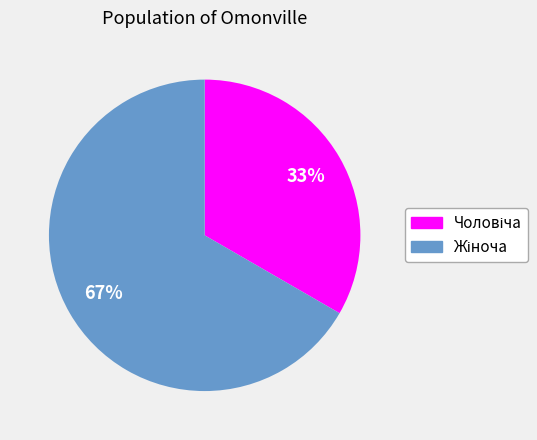

Does any single category account for the majority?

Yes